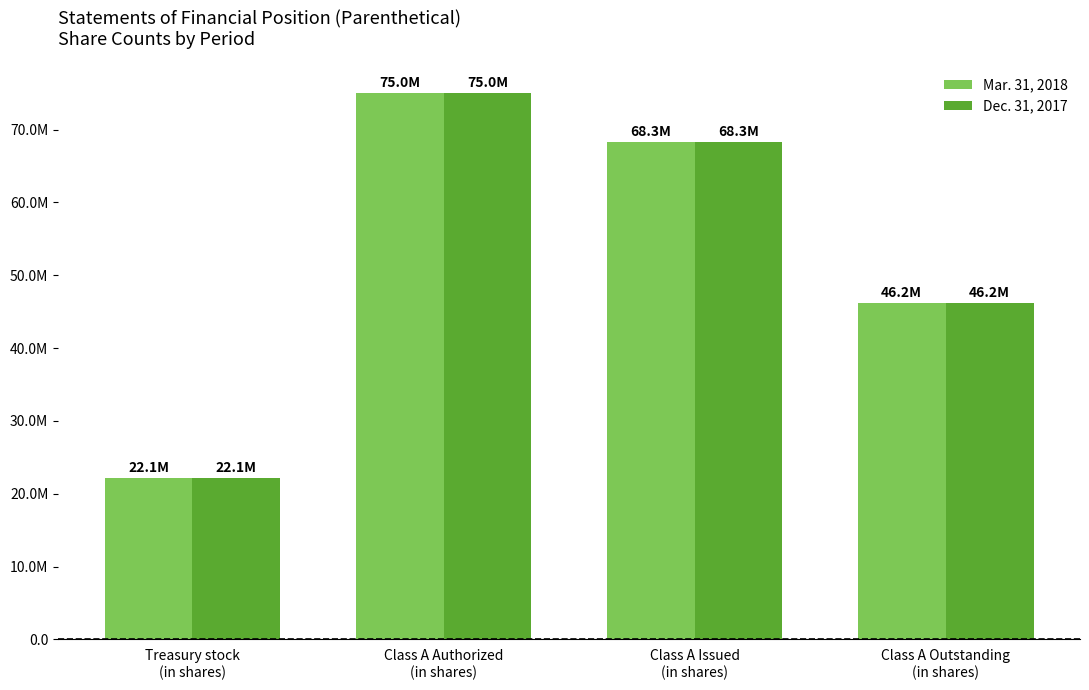

Count the Mar. 31, 2018 values in the range 46189068 to 74996930.

3